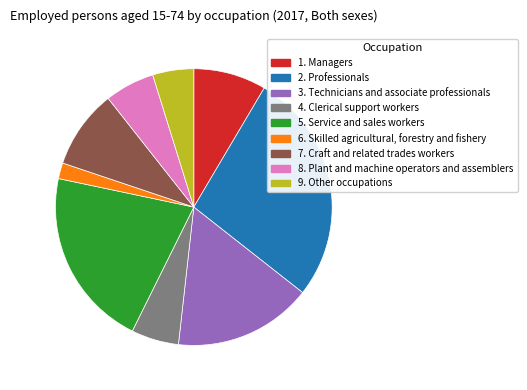

Which has a higher value, 5. Service and sales workers or 2. Professionals?

2. Professionals